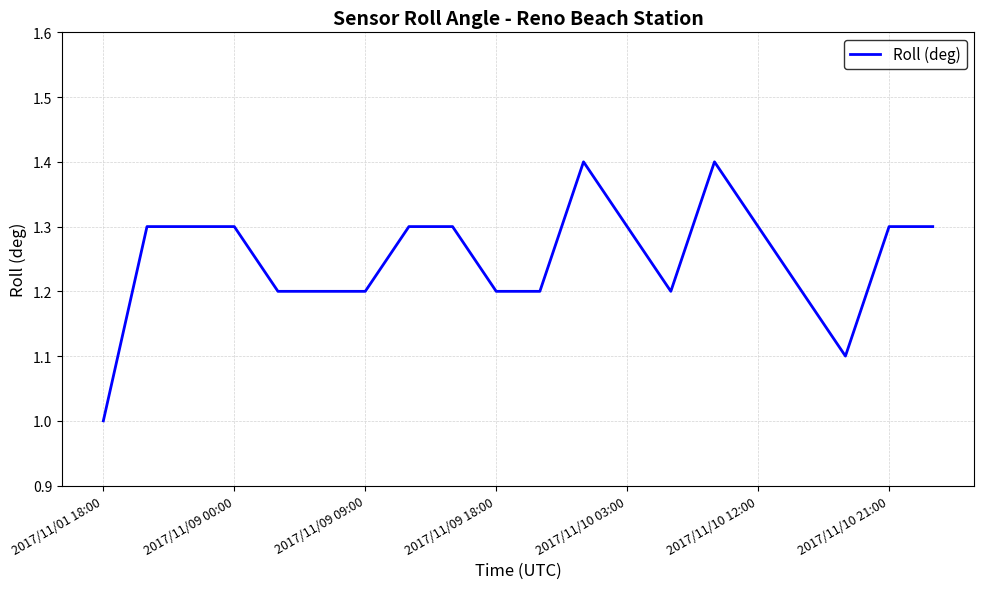

What is the difference between the maximum and minimum values?

0.4